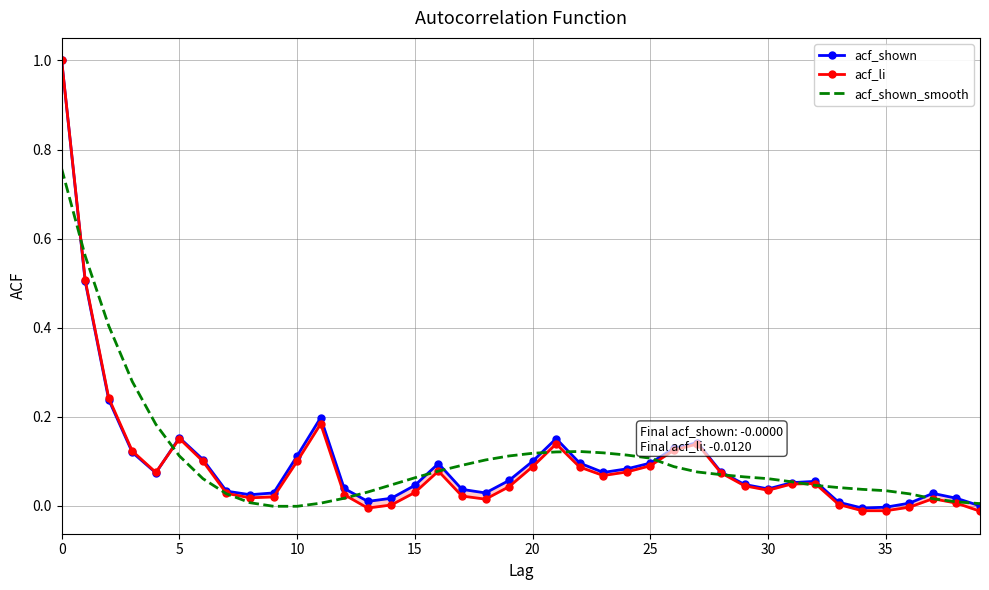

At which label does acf_shown_smooth reach its minimum?

9